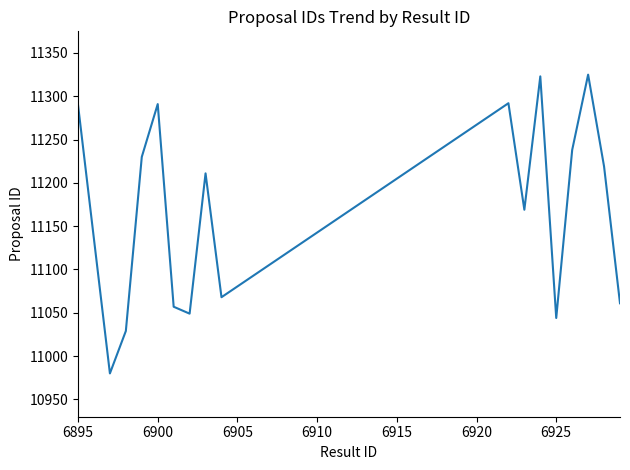

What is the minimum value shown in the chart?

10980